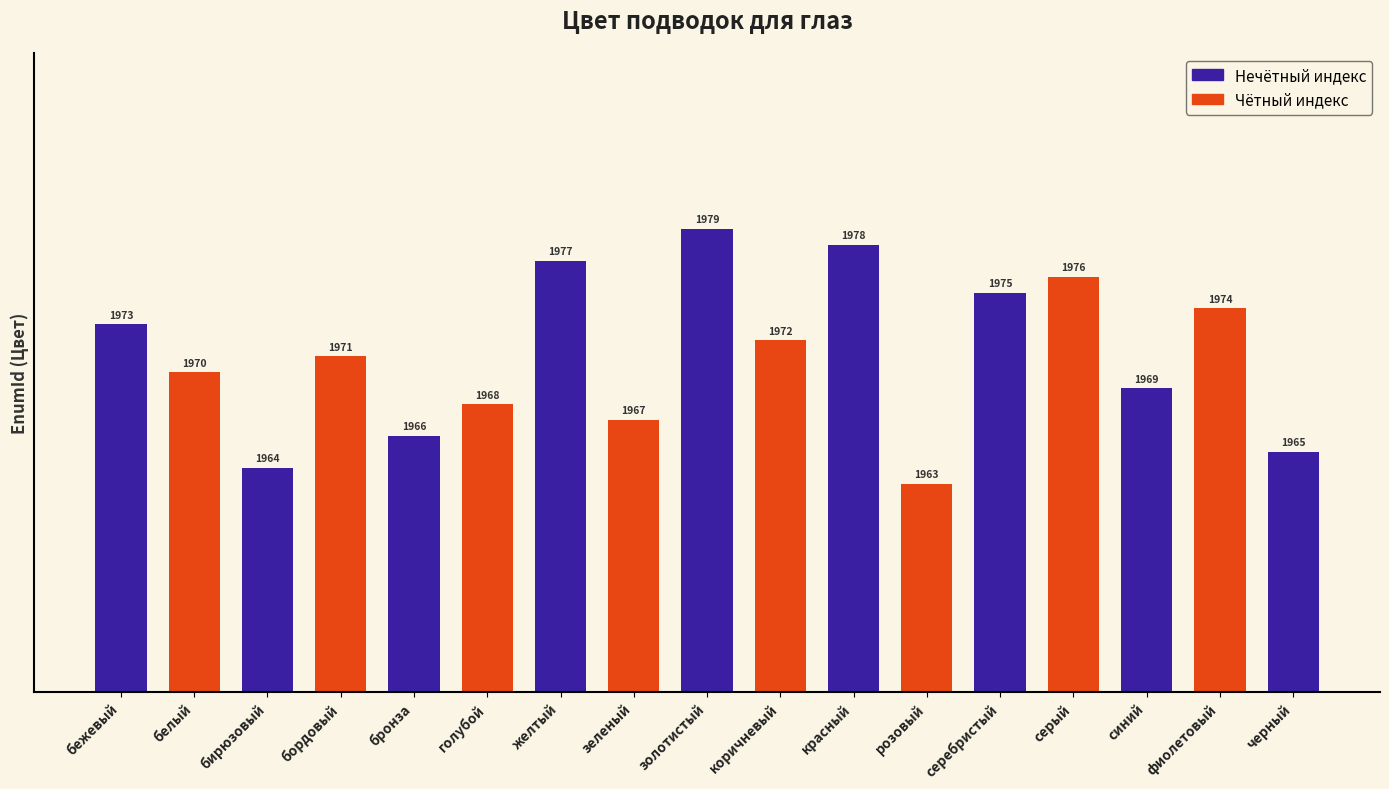

What is the label of the 8th bar from the left?

зеленый